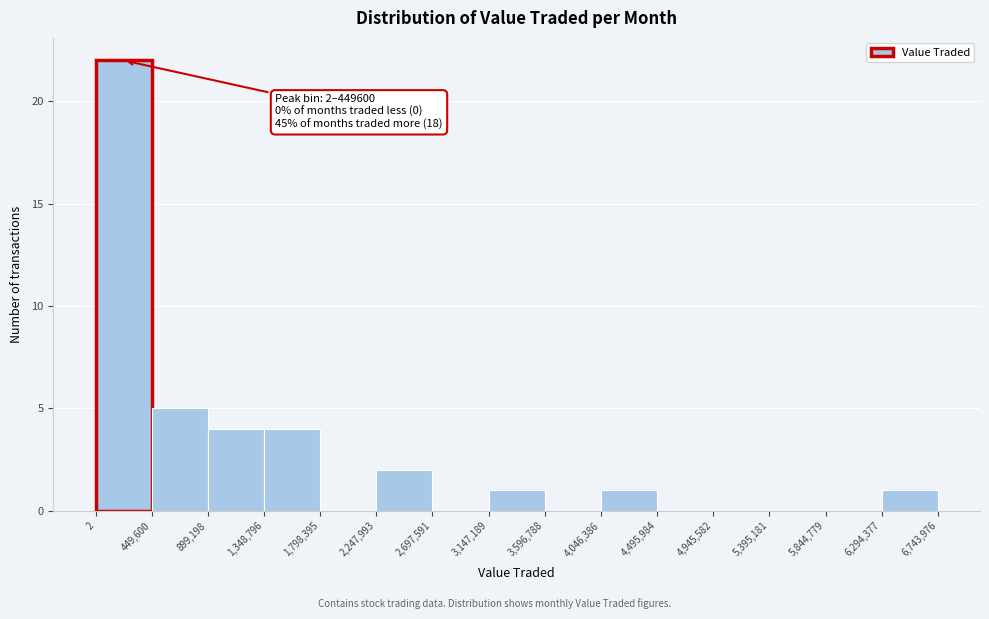

Over which range of the x-axis is the bar tallest?

2 to 449,600